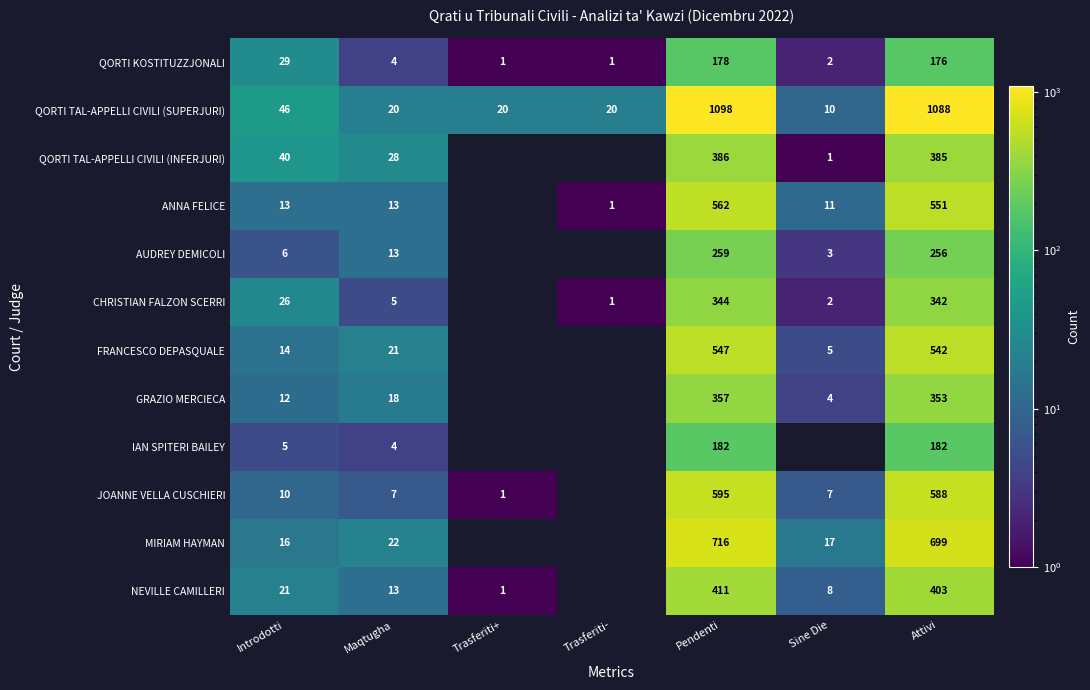

Between Trasferiti+ and Attivi, which is larger?

Attivi